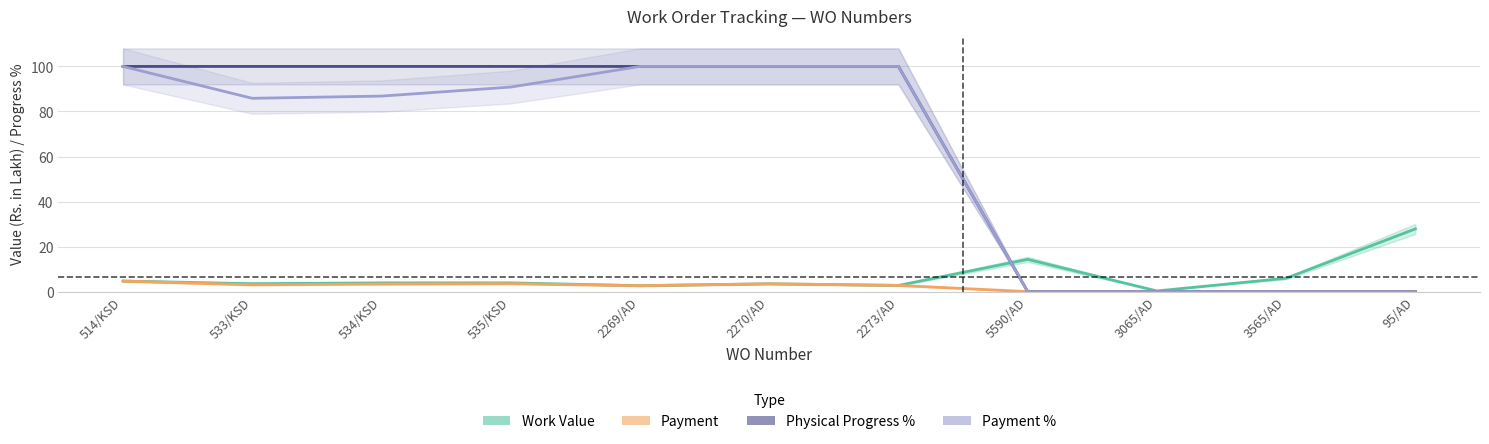

Where is Work Value nearest to the value 14?

5590/AD